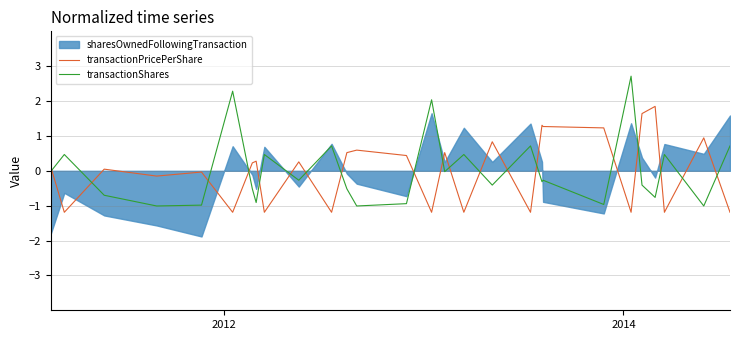

What is the highest value of the transactionPricePerShare series?

1.8